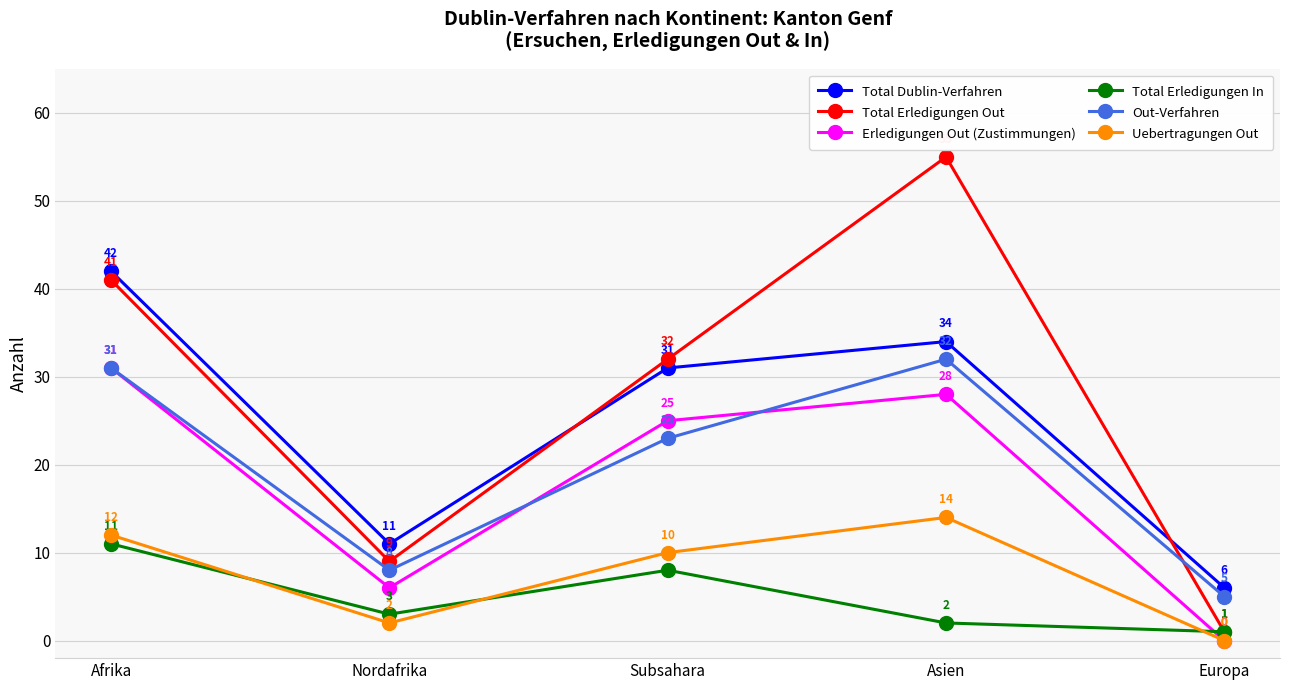

Where is the first local maximum for Total Erledigungen In?

Subsahara